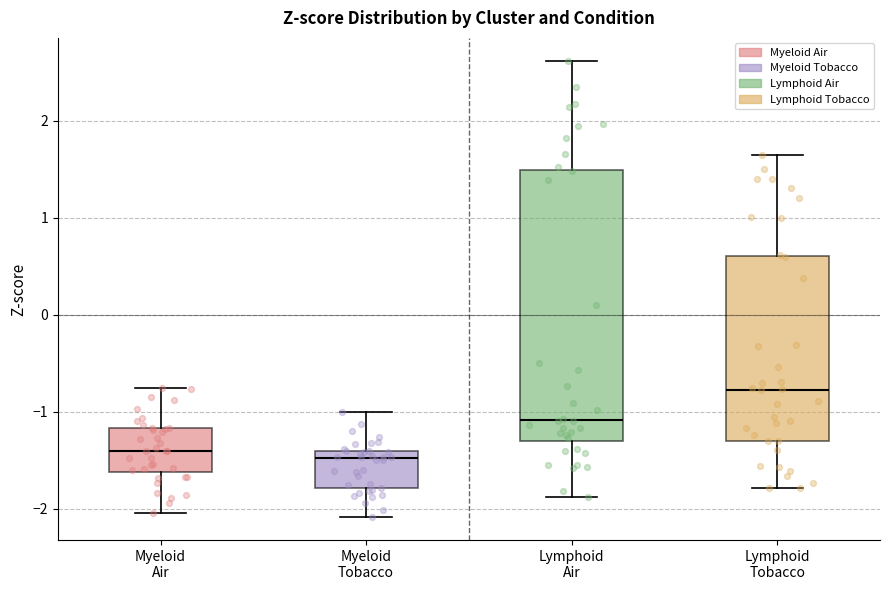

Reading left to right, transcribe this box plot: for each box, give where its median line is, the range the box spans, and where its two whiskers end, as read against the y-axis. The values are not printed on the chart, so give them approximately, as read against the axis.

Myeloid Air: median -1.4, box -1.6 to -1.2, whiskers -2.0 to -0.8
Myeloid Tobacco: median -1.5, box -1.8 to -1.4, whiskers -2.1 to -1.0
Lymphoid Air: median -1.1, box -1.3 to 1.5, whiskers -1.9 to 2.6
Lymphoid Tobacco: median -0.8, box -1.3 to 0.6, whiskers -1.8 to 1.6